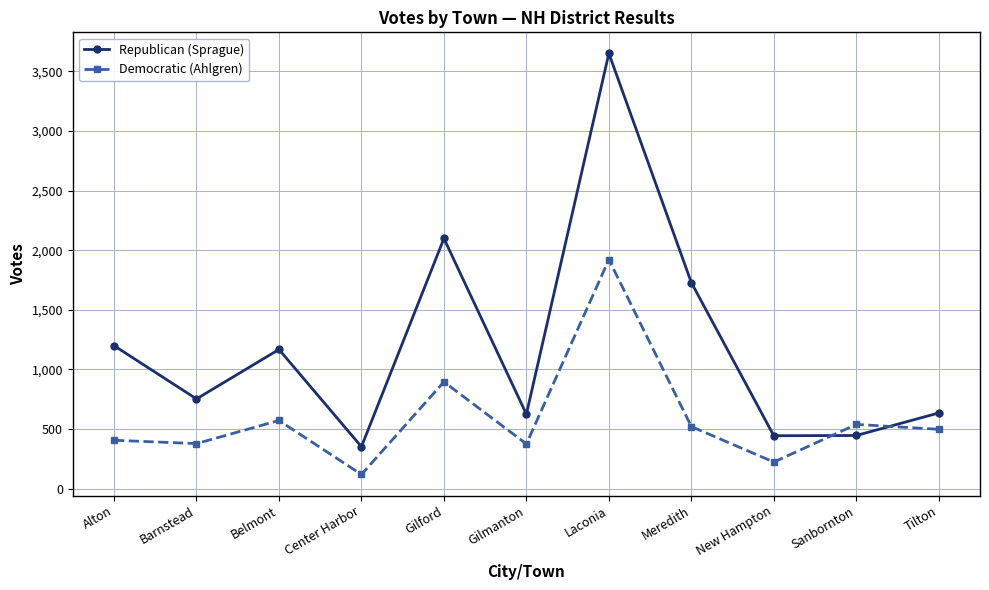

What is the maximum value for Democratic (Ahlgren)?

1921